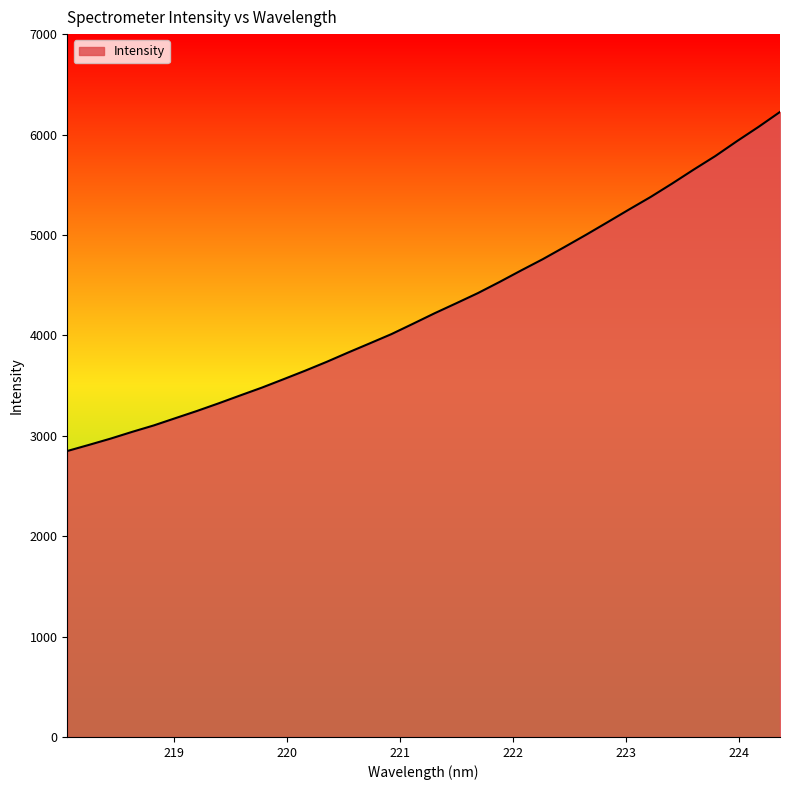

What is the maximum value shown in the chart?

6224.9